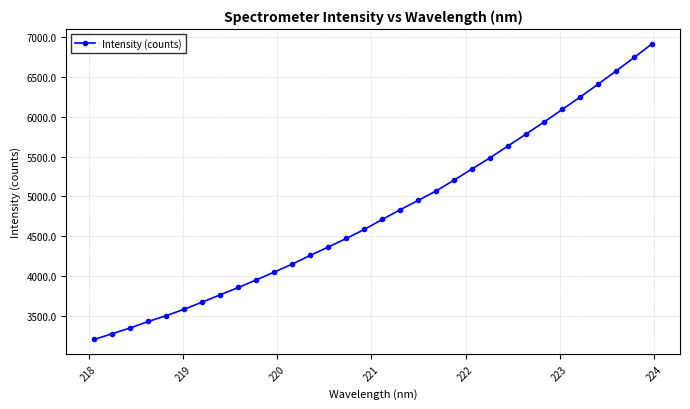

What is the value of the 5th point from the left?

3507.0